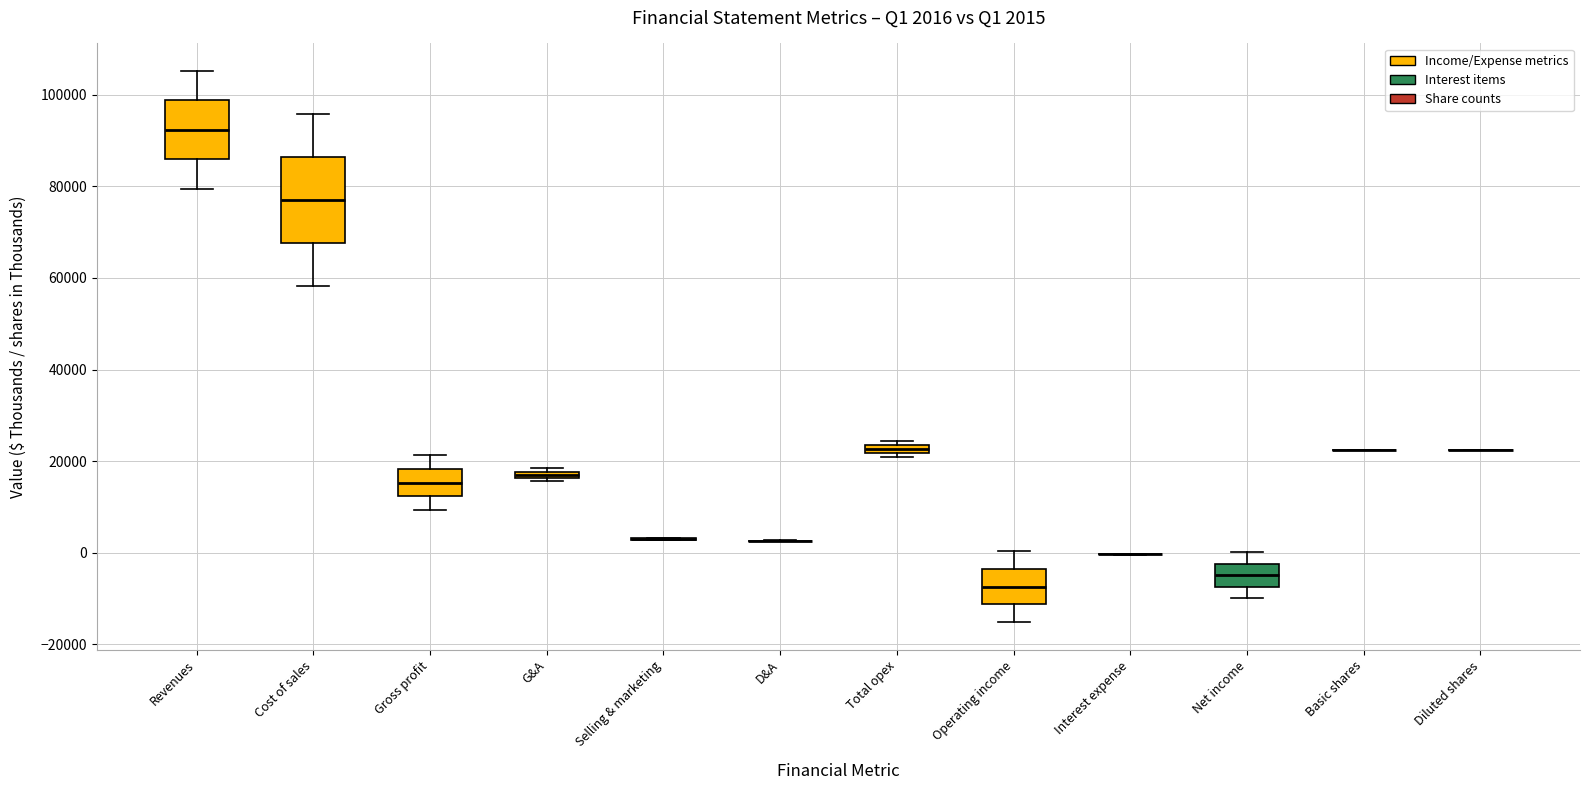

Which box is the tallest, from its lower edge to its upper edge?

Cost of sales